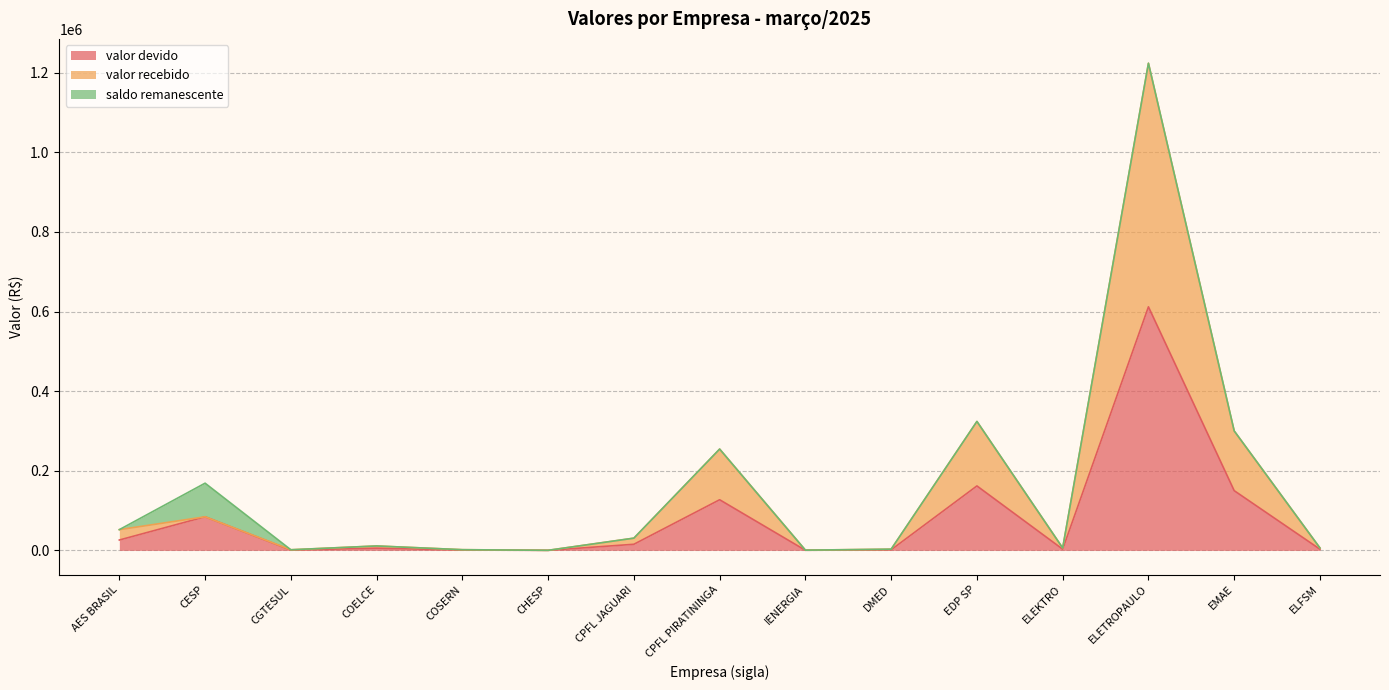

Which series changed the most between CHESP and ELFSM?

valor recebido